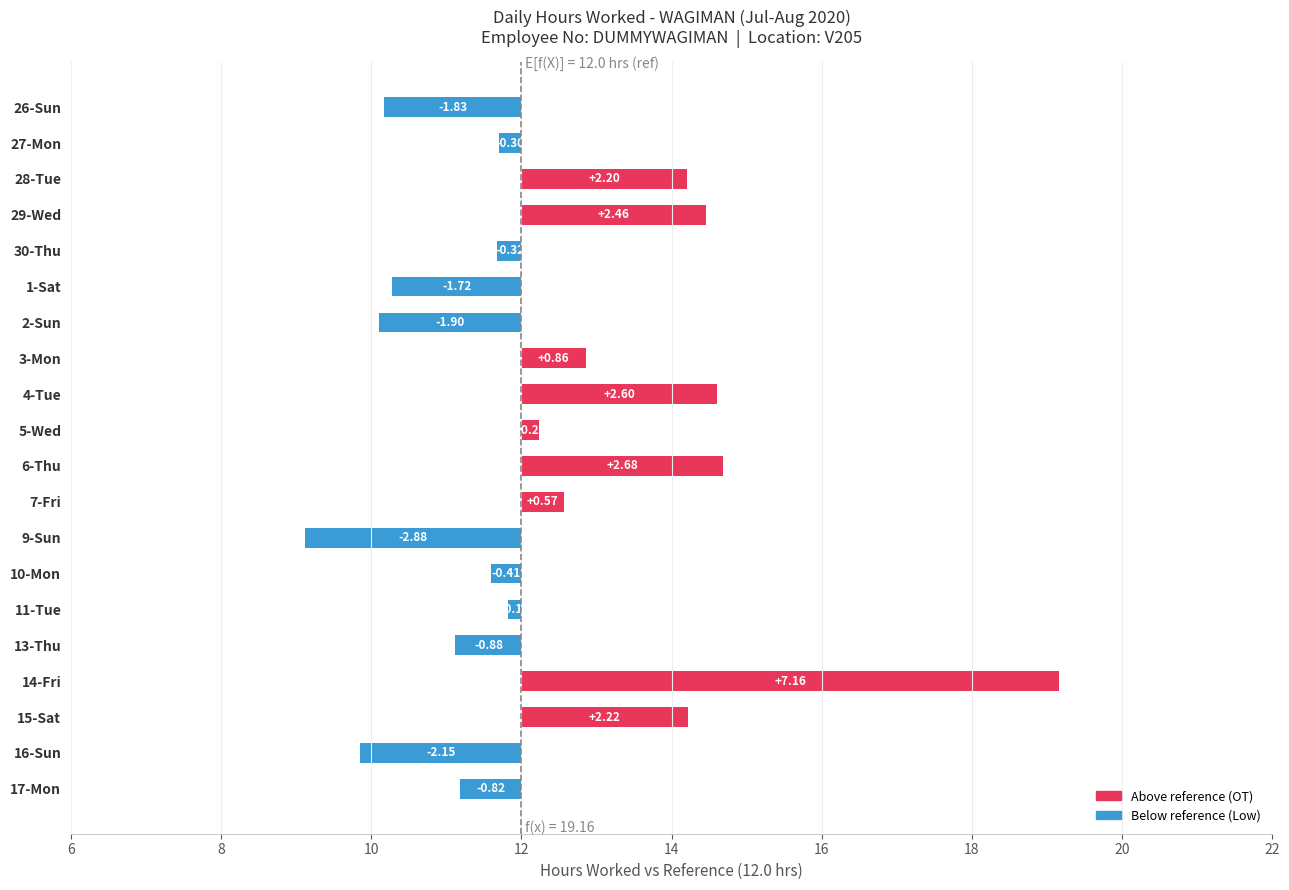

What is the maximum value shown in the chart?

7.2